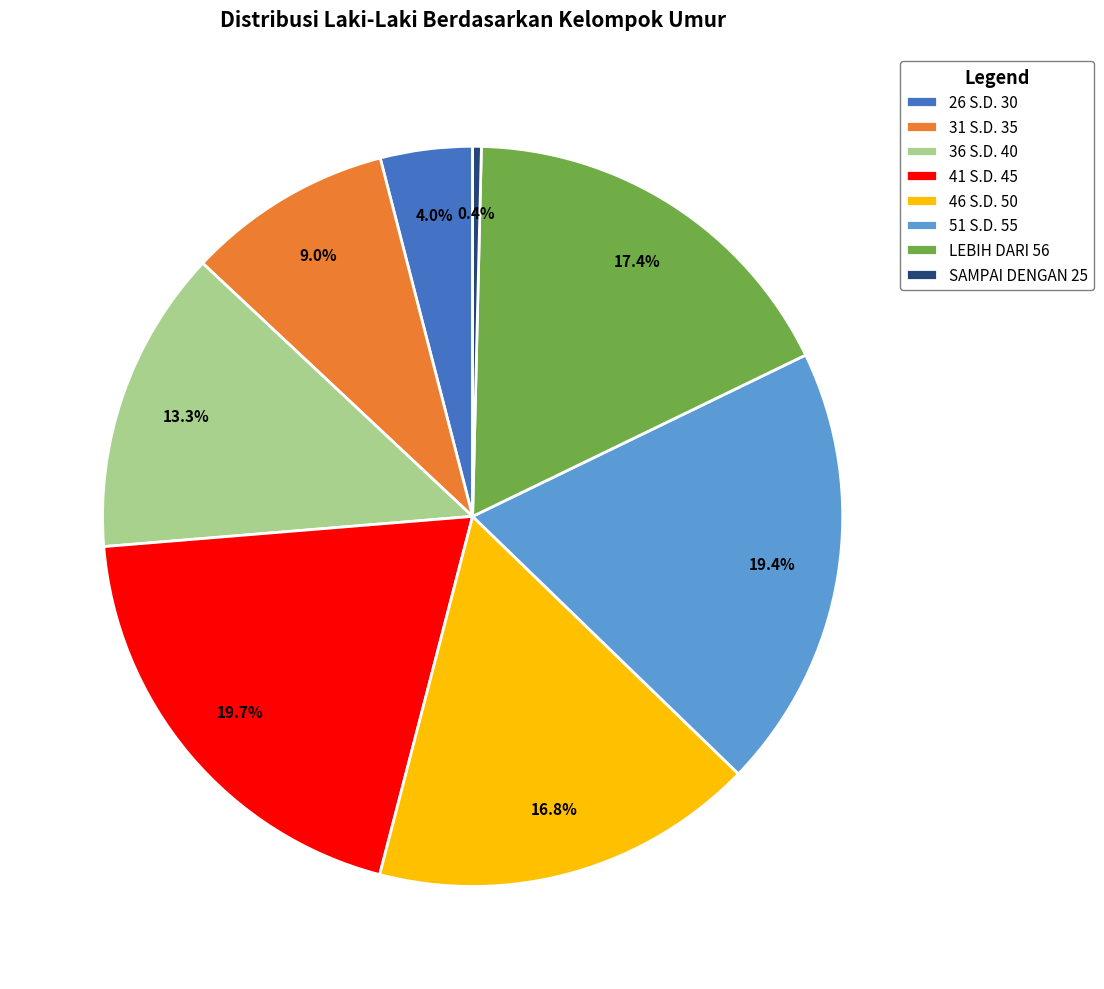

Which category has the smallest portion of the pie?

SAMPAI DENGAN 25